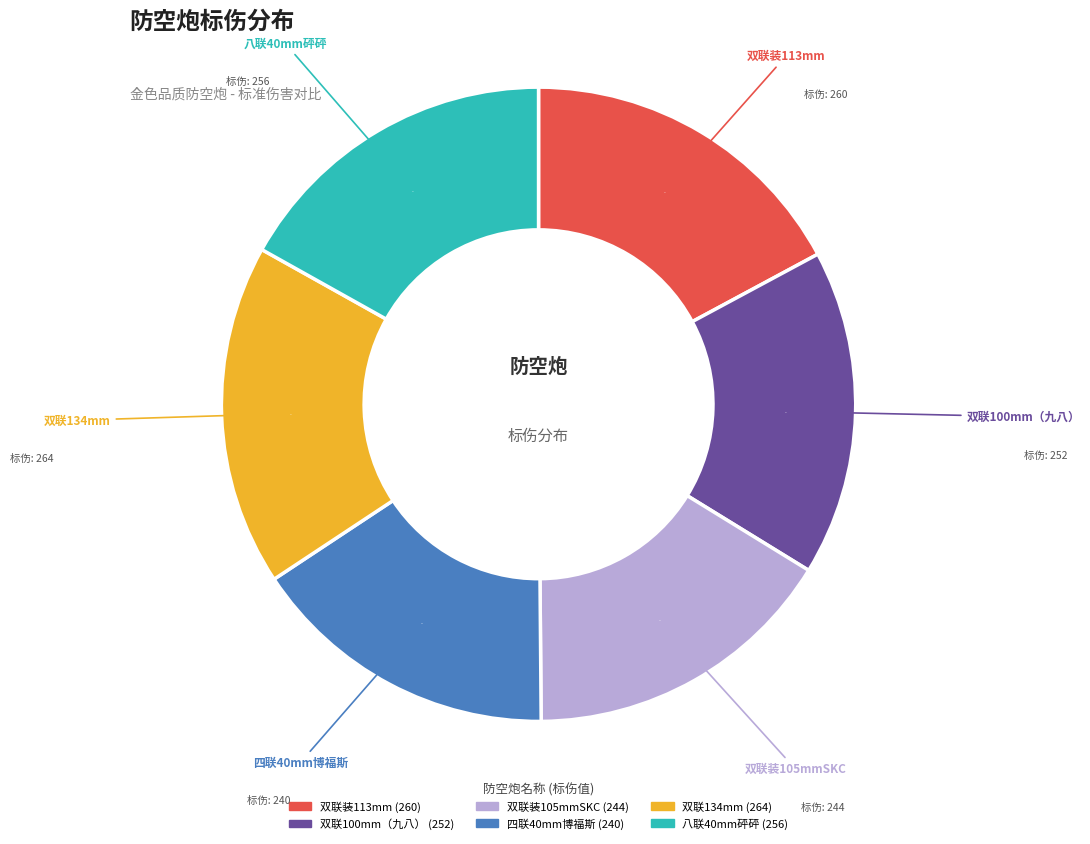

To the nearest percent, what percentage of the pie is 双联装105mmSKC?

16%